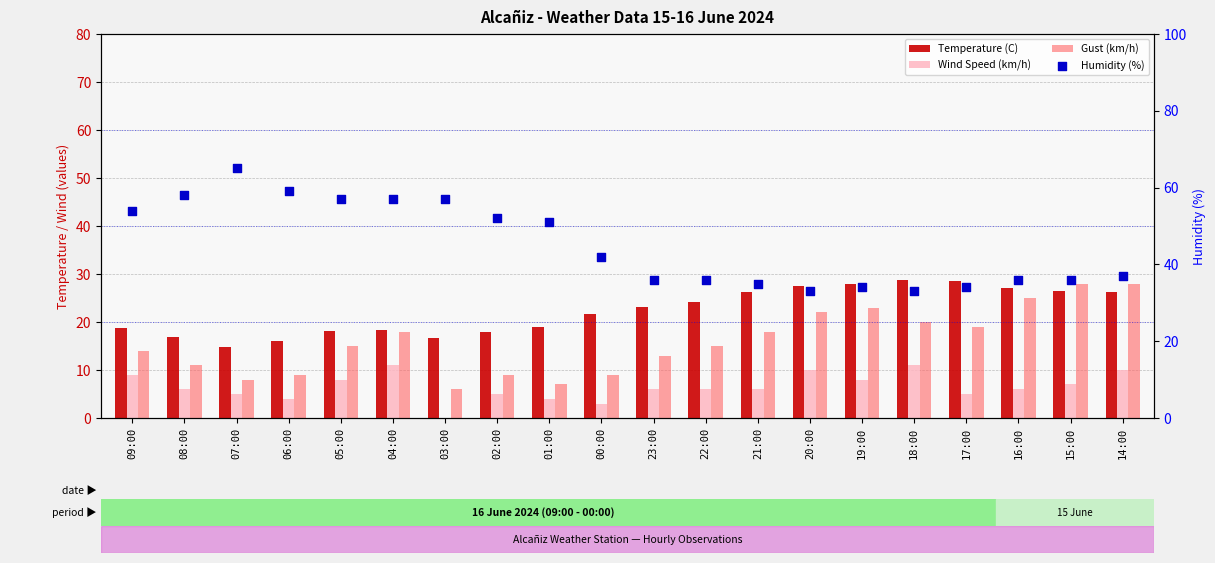

Which series has the largest total across all categories?

Humidity (%)